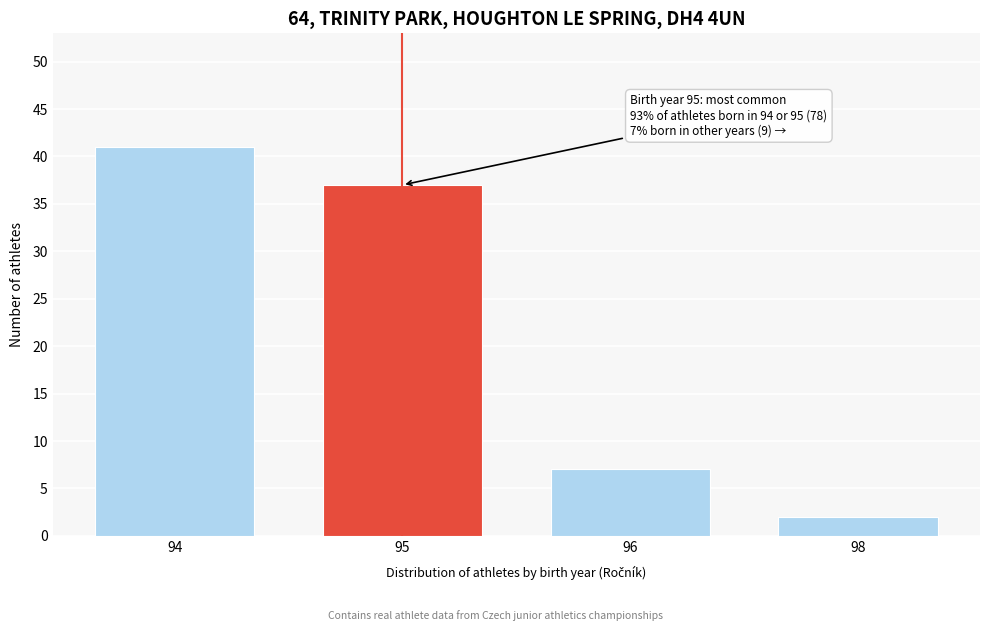

Reading left to right, list all the values displayed in this chart.

94=41	95=37	96=7	98=2